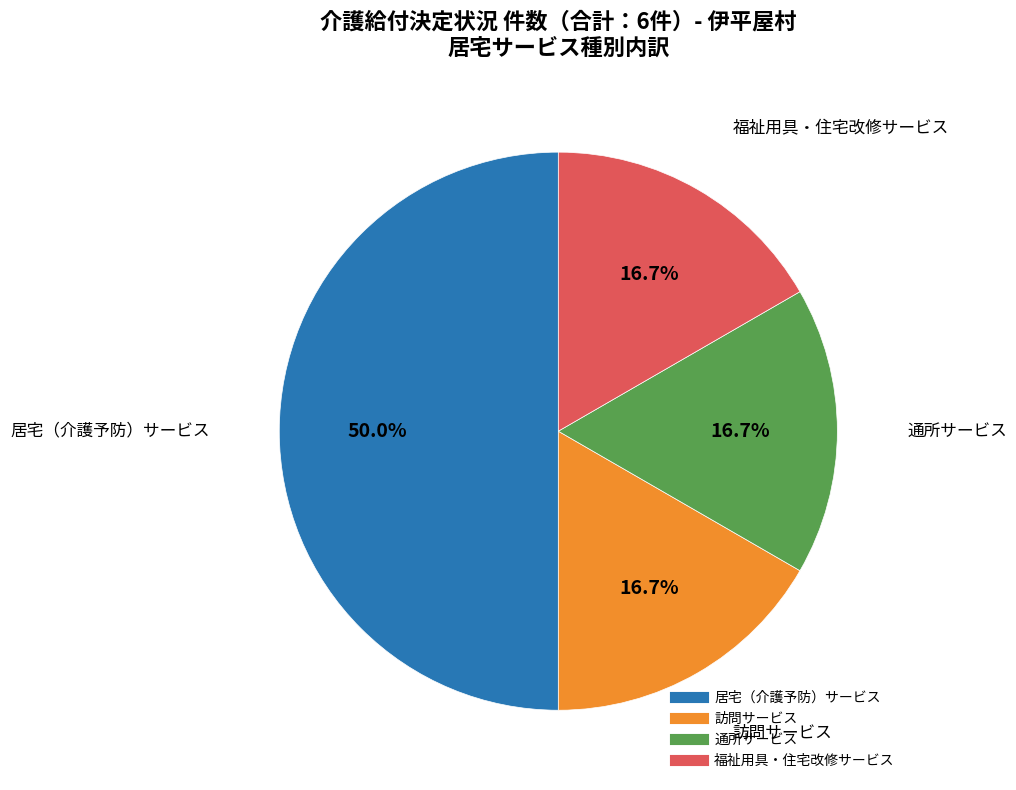

Which has a higher value, 居宅（介護予防）サービス or 通所サービス?

居宅（介護予防）サービス